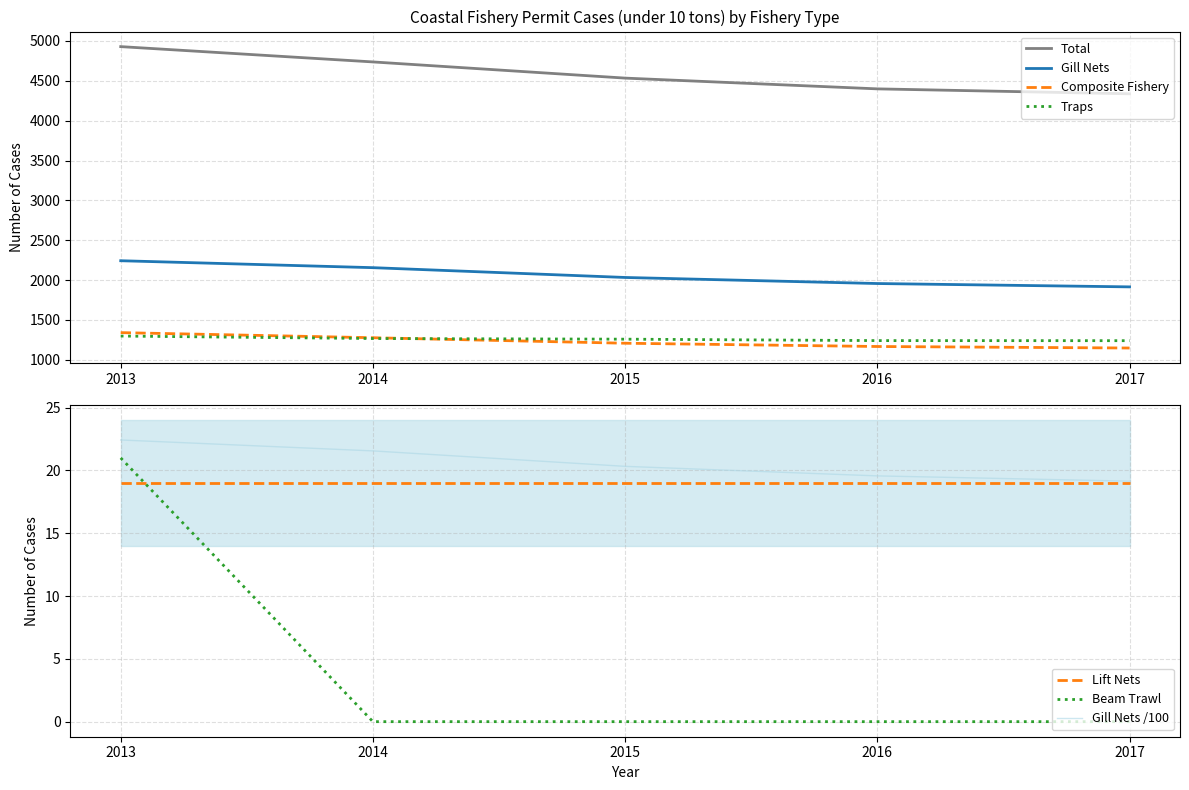

What is the difference between the Composite Fishery values at 2016 and 2014?

110